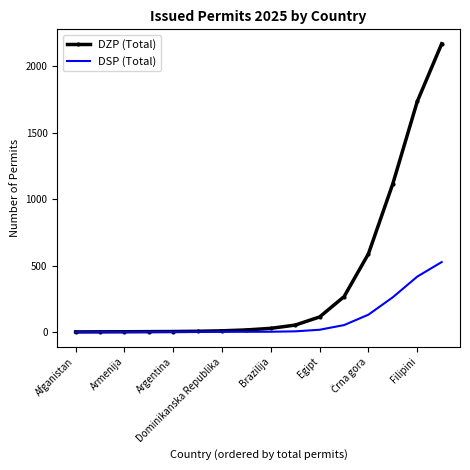

At which category is the sum across all series the highest?

15